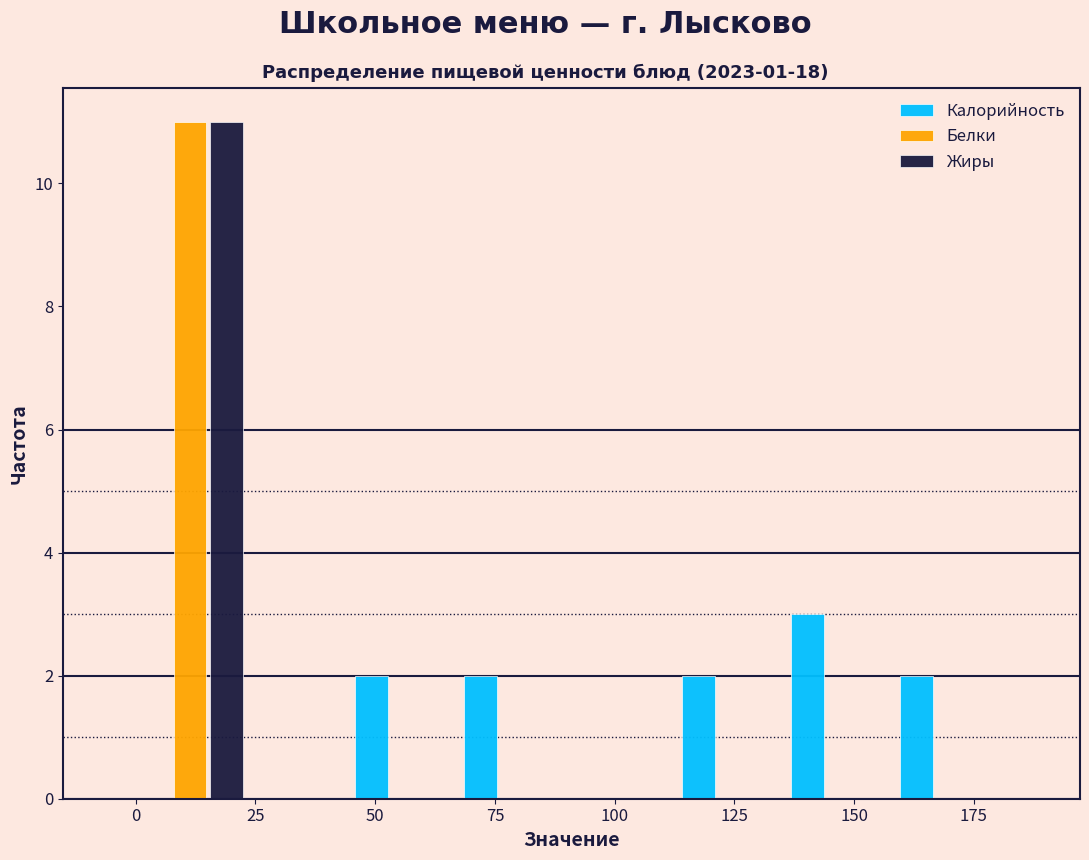

What is the height of the Белки bar covering 0 to 25 on the x-axis? Neither the bar edges nor the heights are printed on the chart, so give them approximately, as read against the axes.

11